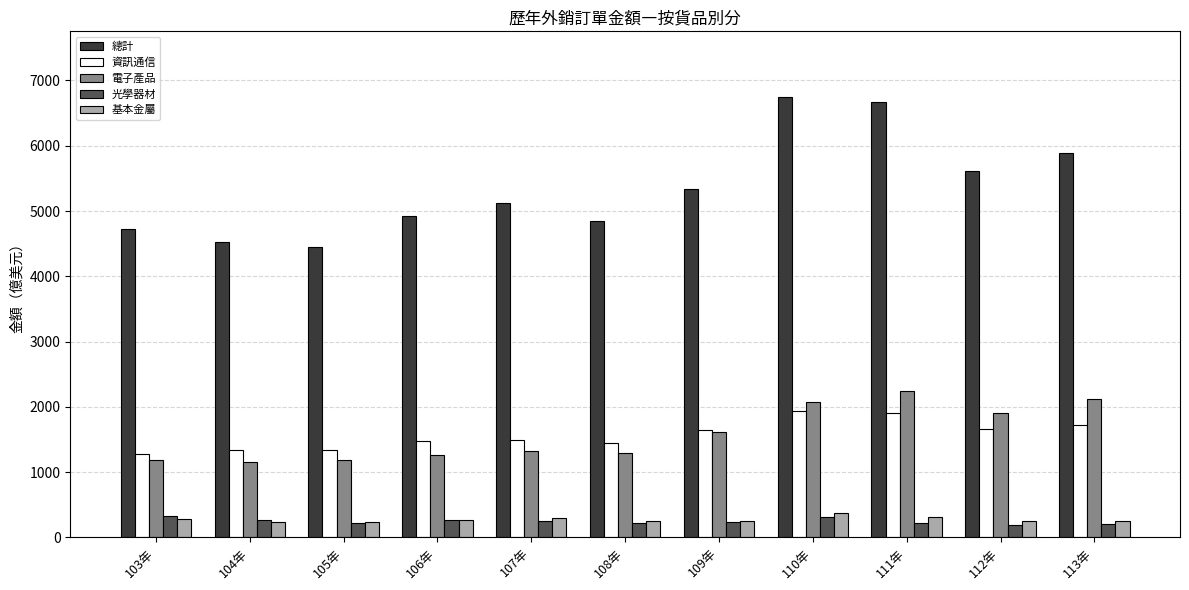

Which series has the widest spread of values?

總計